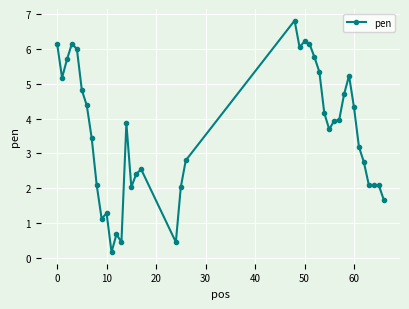

What is the value of the 36th point from the left?

2.8